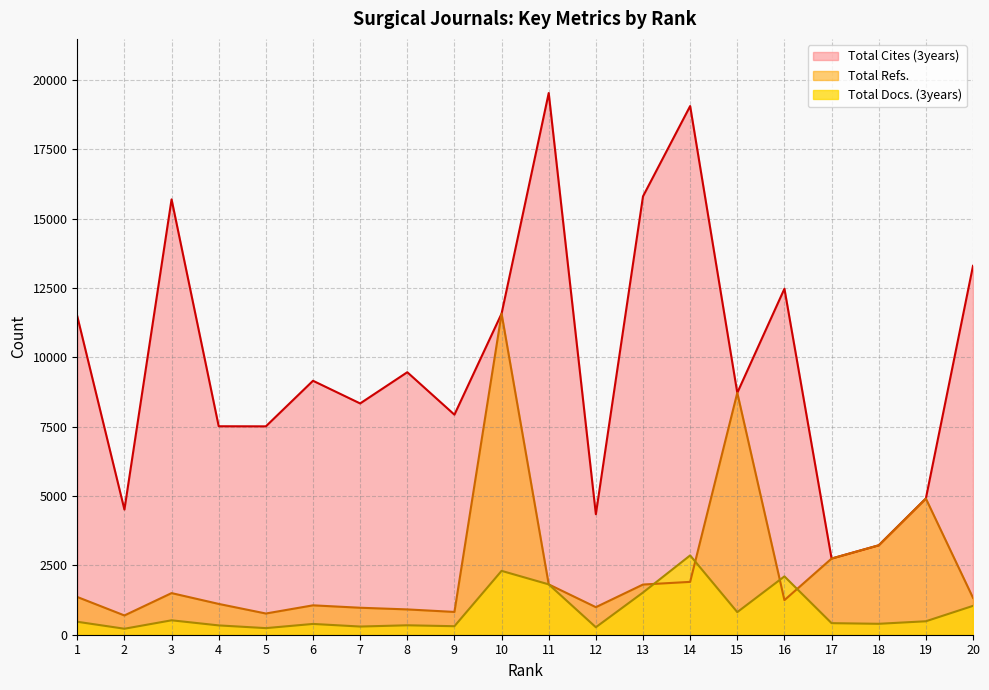

List the labels in order of Total Cites (3years) value, smallest first.

17, 18, 12, 2, 19, 5, 4, 9, 7, 15, 6, 8, 1, 10, 16, 20, 3, 13, 14, 11